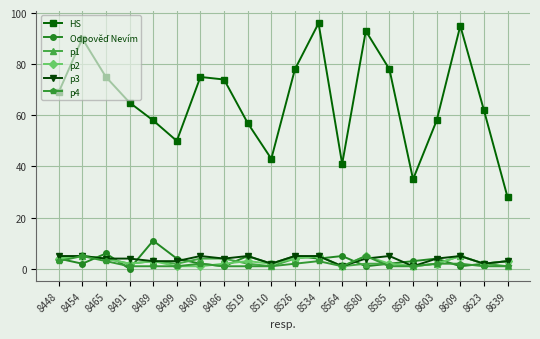

At which category does the chart reach its peak across all series?

8534